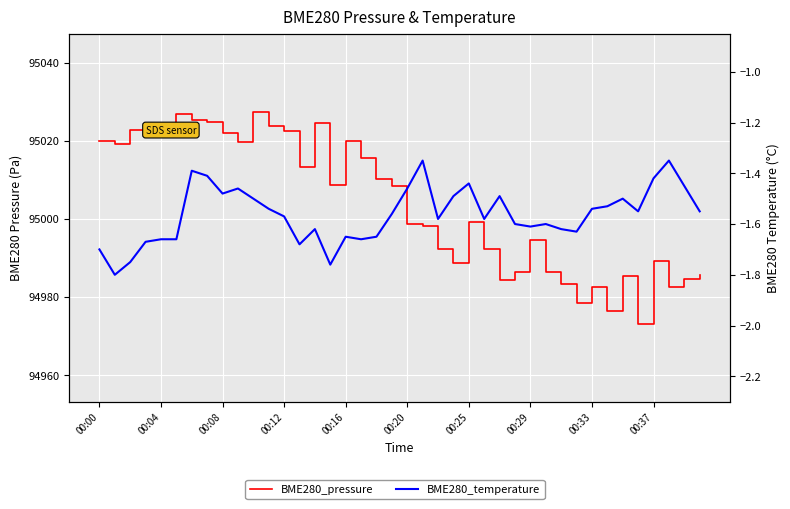

Reading left to right, transcribe all the data shown in this chart.

BME280_pressure: 95019.9	95019.1	95022.7	95021.9	95021.7	95026.9	95025.3	95024.8	95021.9	95019.7	95027.4	95023.8	95022.6	95013.3	95024.5	95008.8	95019.8	95015.7	95010.1	95008.4	94998.8	94998.2	94992.2	94988.8	94999.2	94992.2	94984.4	94986.4	94994.6	94986.4	94983.3	94978.3	94982.7	94976.3	94985.4	94973.2	94989.2	94982.5	94984.6	94985.5
BME280_temperature: -1.7	-1.8	-1.8	-1.7	-1.7	-1.7	-1.4	-1.4	-1.5	-1.5	-1.5	-1.5	-1.6	-1.7	-1.6	-1.8	-1.6	-1.7	-1.6	-1.6	-1.5	-1.4	-1.6	-1.5	-1.4	-1.6	-1.5	-1.6	-1.6	-1.6	-1.6	-1.6	-1.5	-1.5	-1.5	-1.6	-1.4	-1.4	-1.4	-1.6